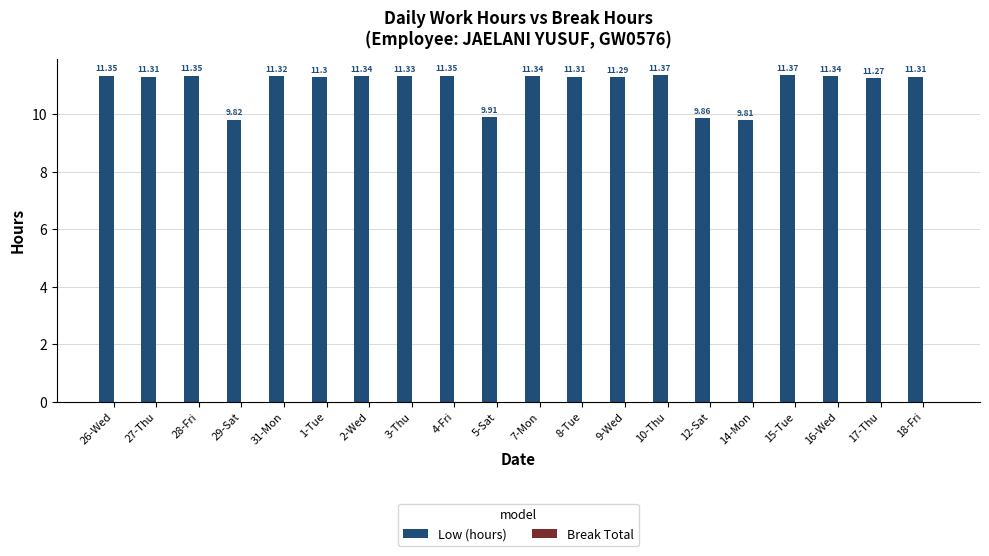

What is the difference between the second highest and minimum values?

1.6